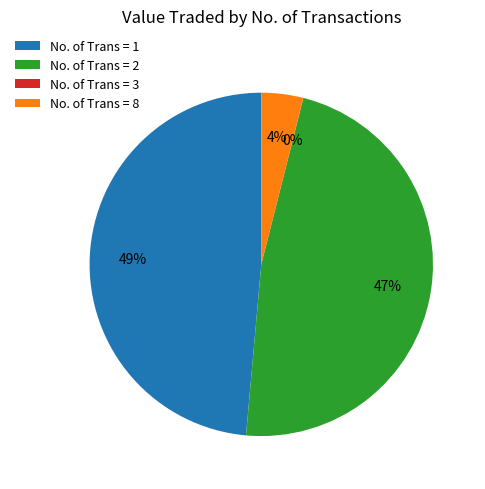

The No. of Trans = 2 slice represents 47% of the pie. True or false?

True